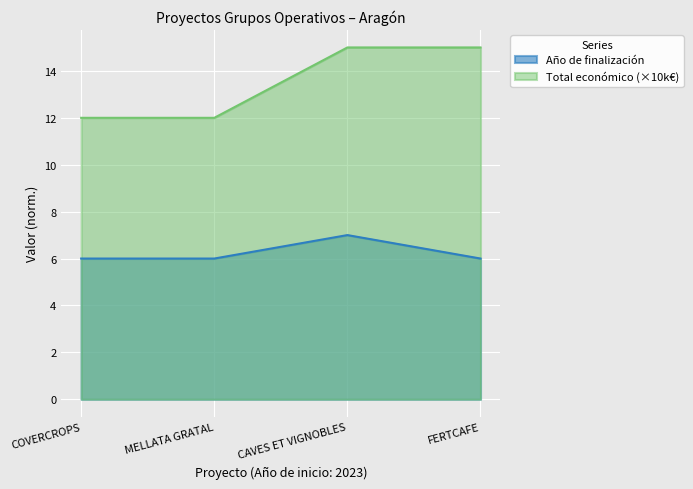

Count the Total económico values in the range 12 to 15.

4